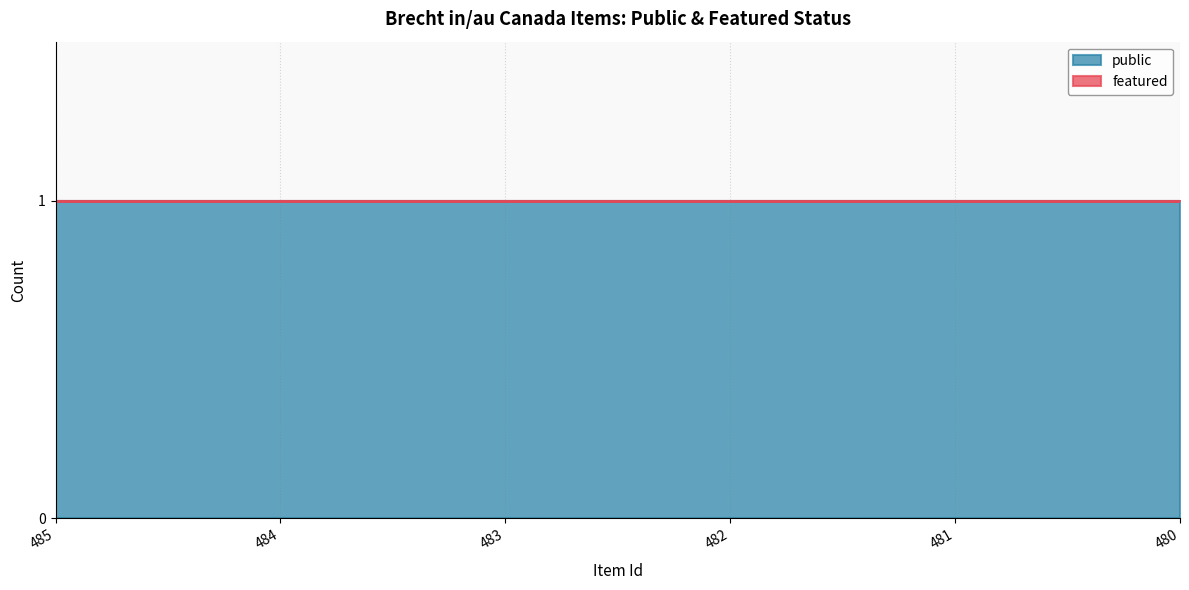

Reading right to left, transcribe all the data shown in this chart.

public: 1	1	1	1	1	1
featured: 0	0	0	0	0	0